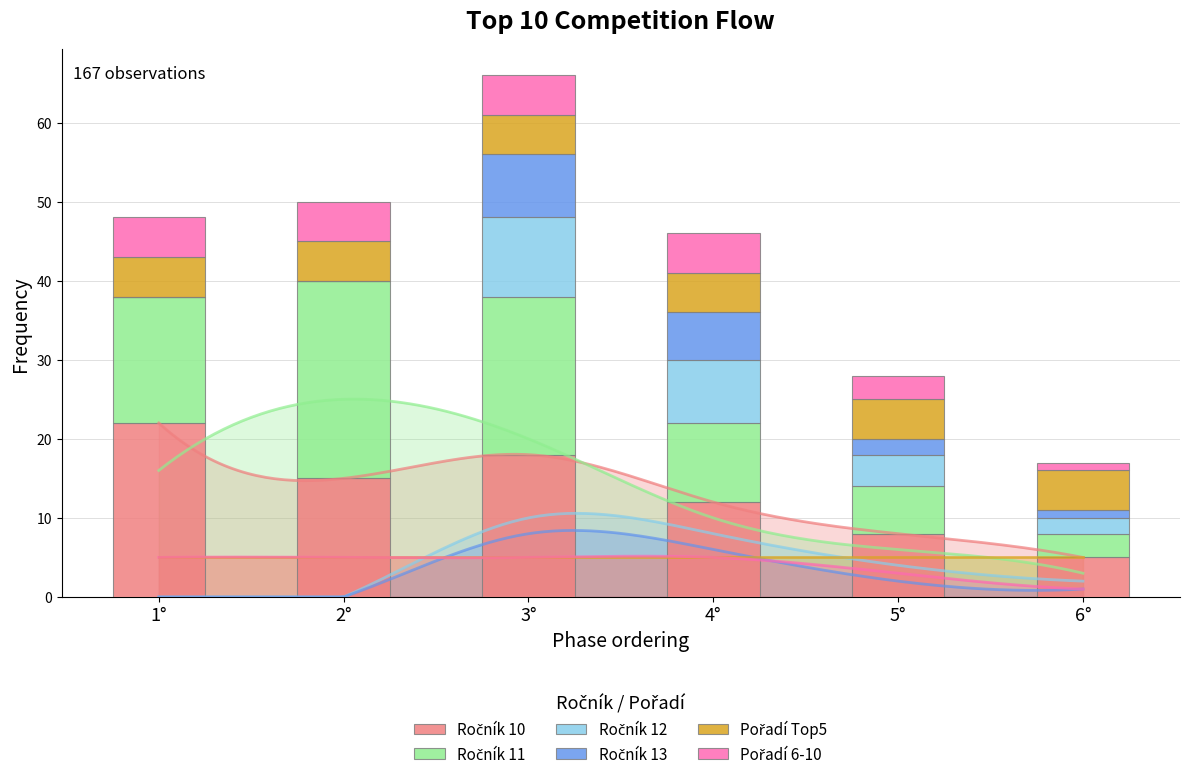

What is the difference between the second highest and second lowest values in the Ročník 13 series?

6